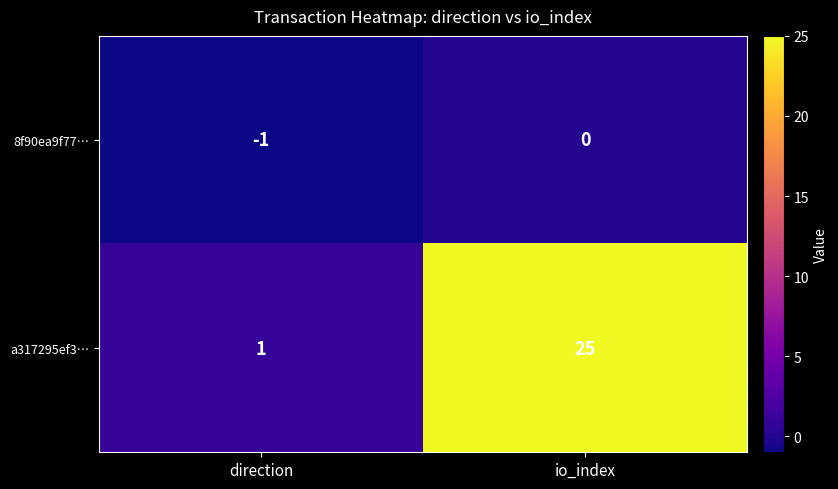

What is the greatest value displayed?

25